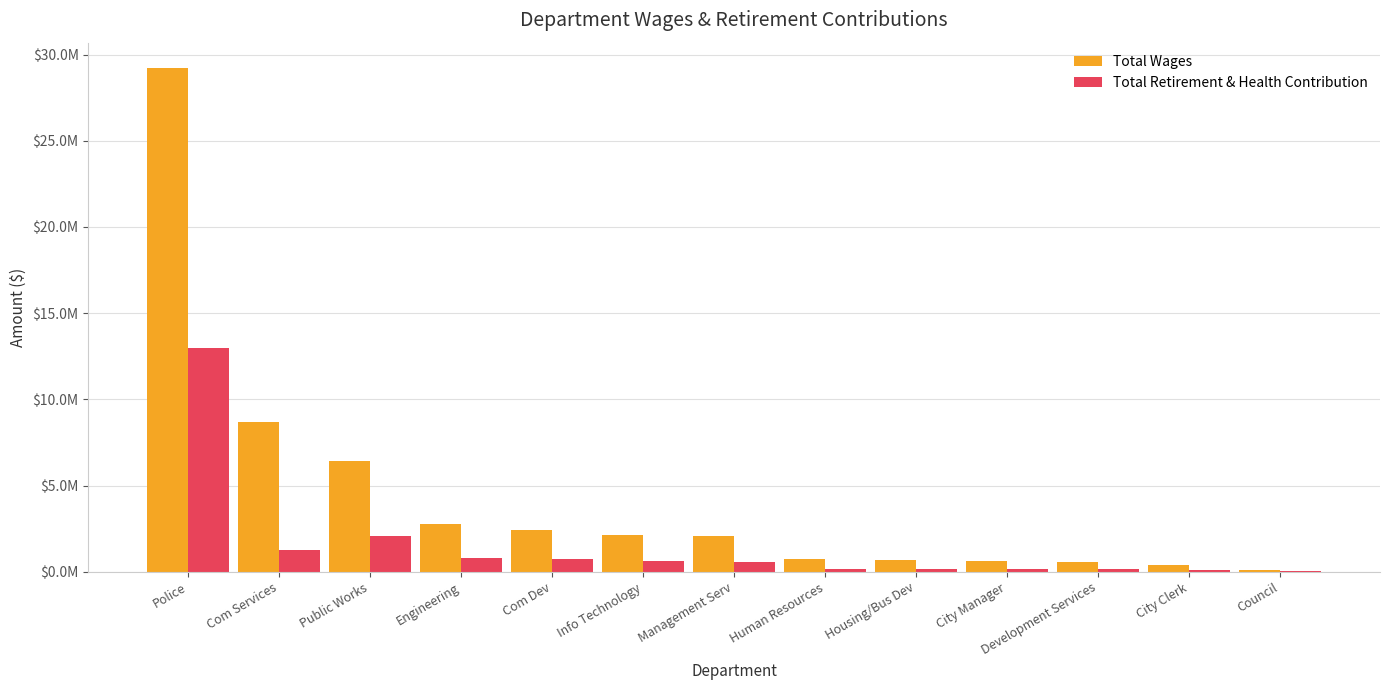

Read the Total Wages value at Com Dev, to the nearest 50.

2411700